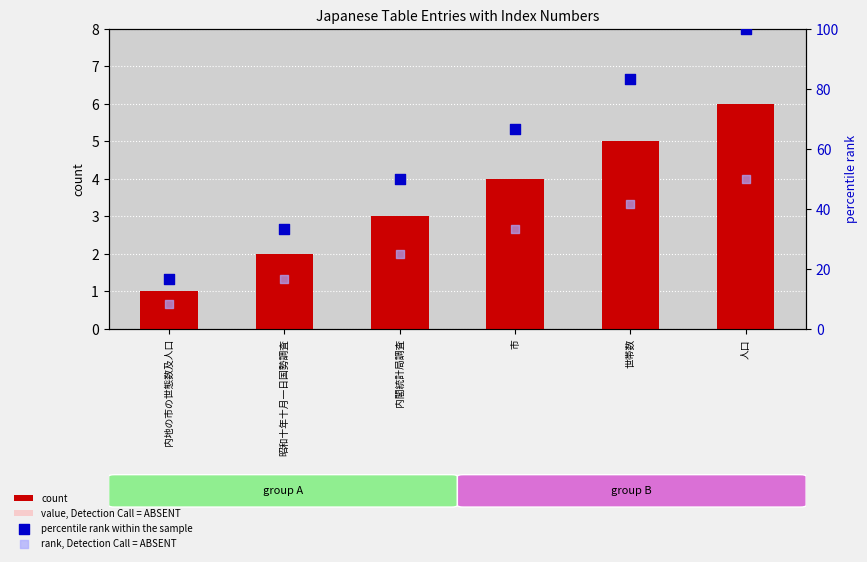

Which series reaches the maximum Y coordinate?

percentile rank within the sample